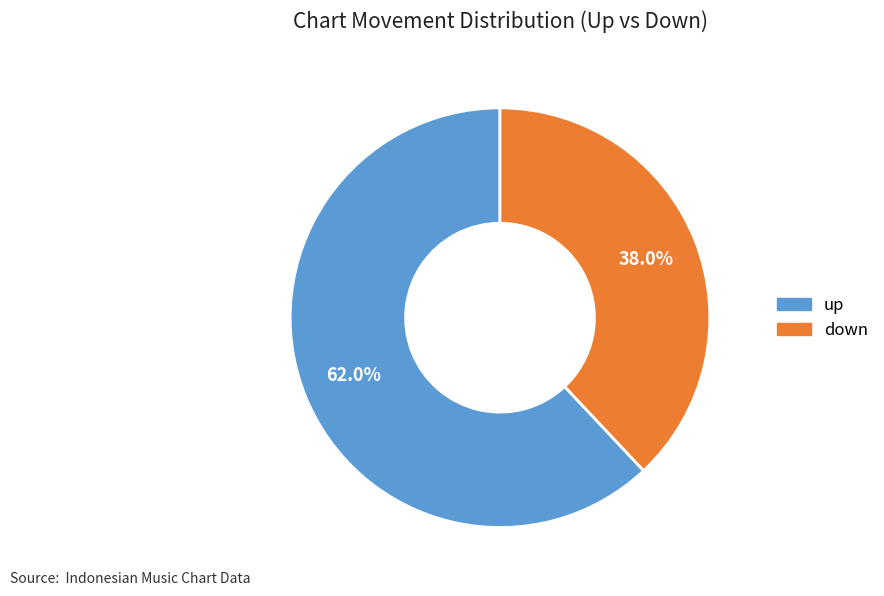

The up slice represents 56% of the pie. True or false?

False